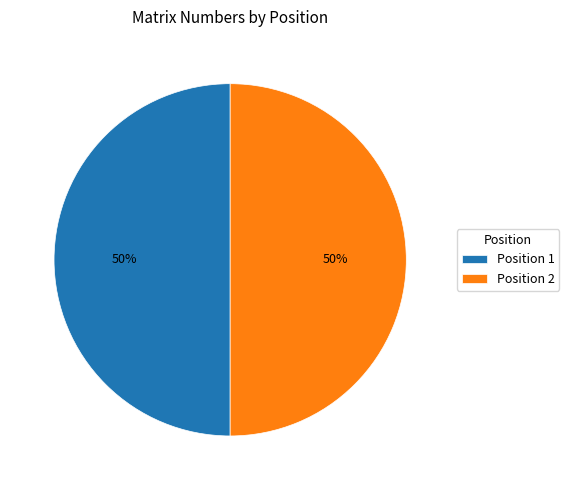

The Position 1 slice represents 42% of the pie. True or false?

False